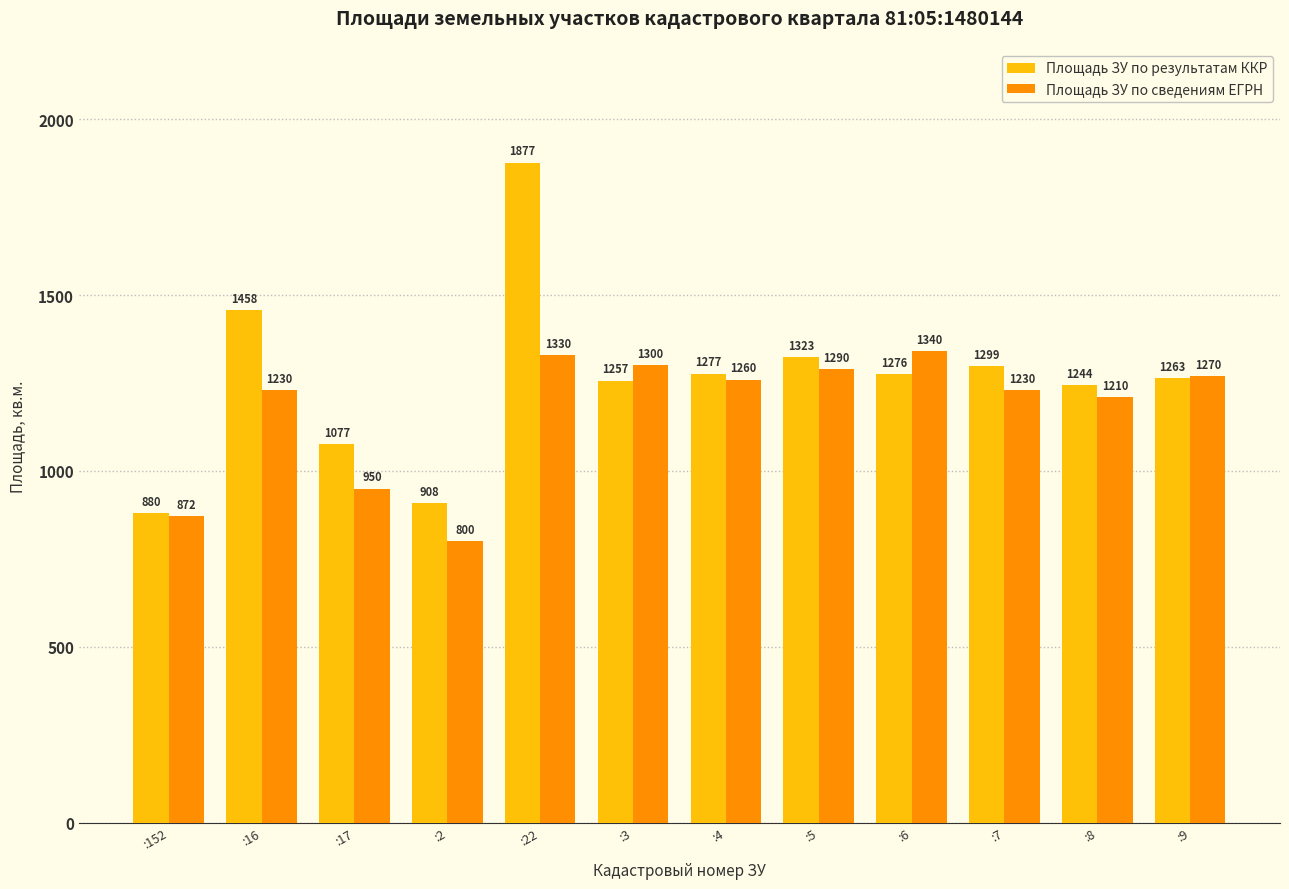

What position from the left is :7?

10